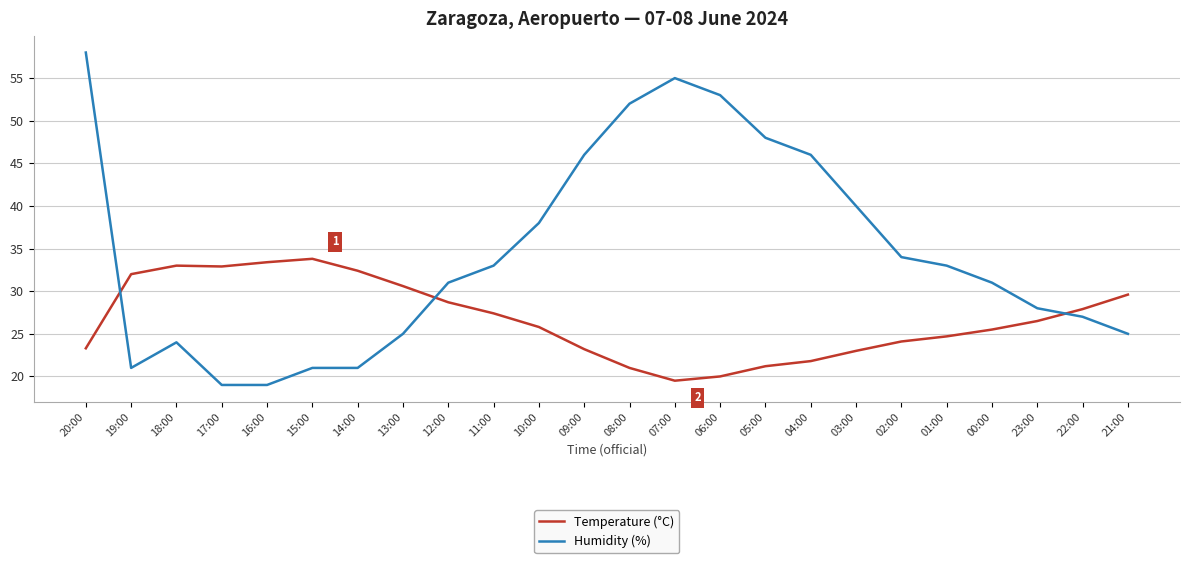

Is it true that Temperature (°C) equals 5.3 at 09:00?

False